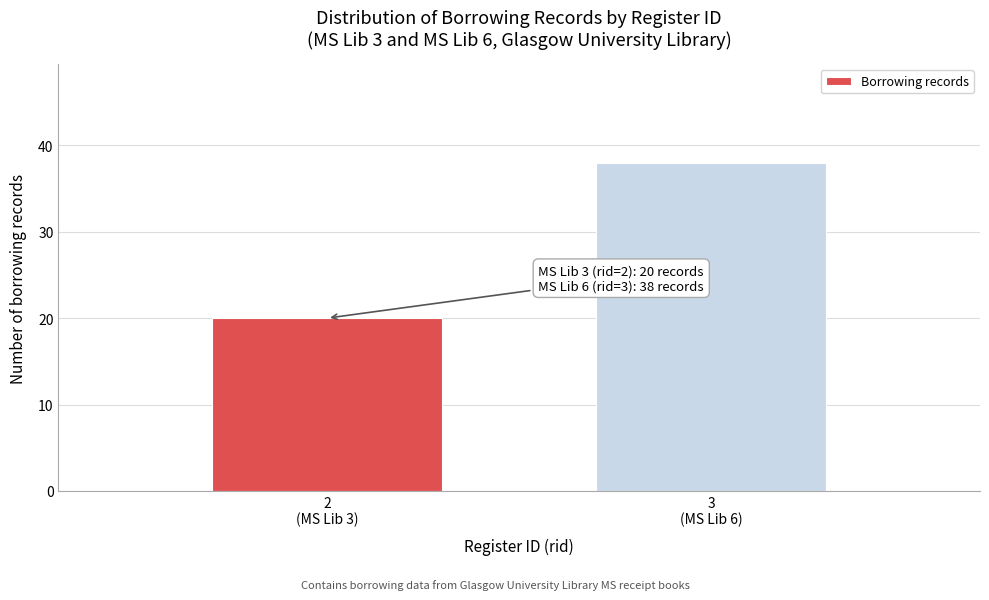

Reading right to left, list all the values displayed in this chart.

38	20